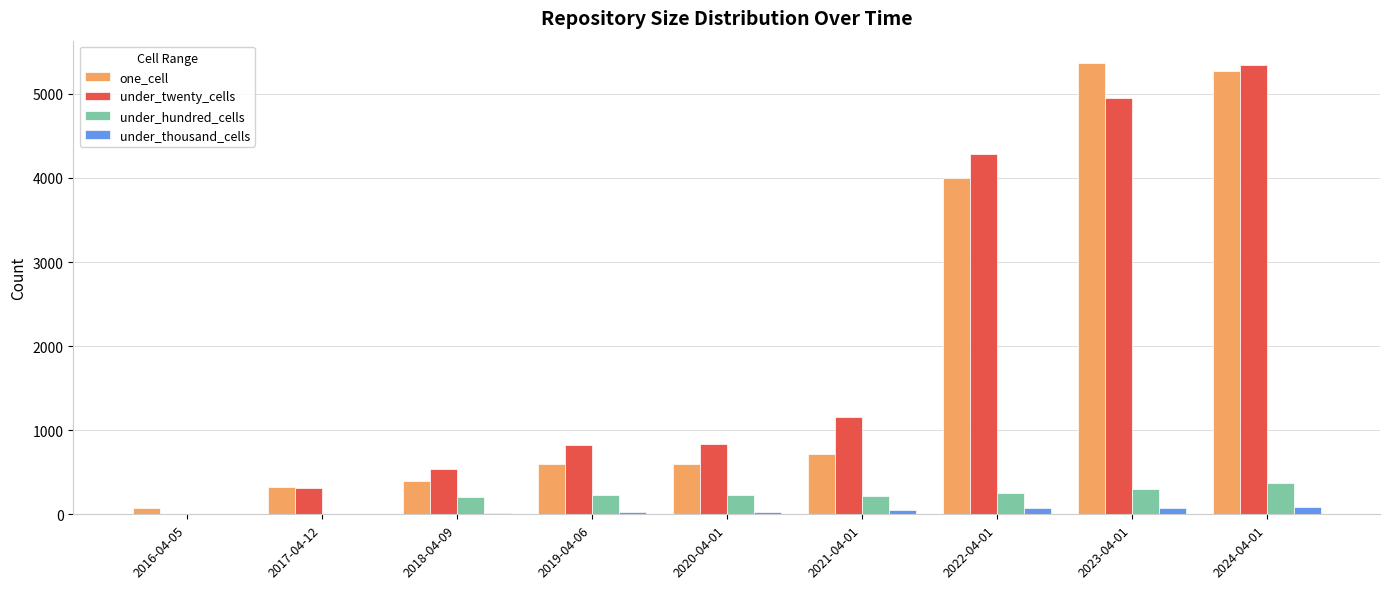

Count the number of data series in this chart.

4